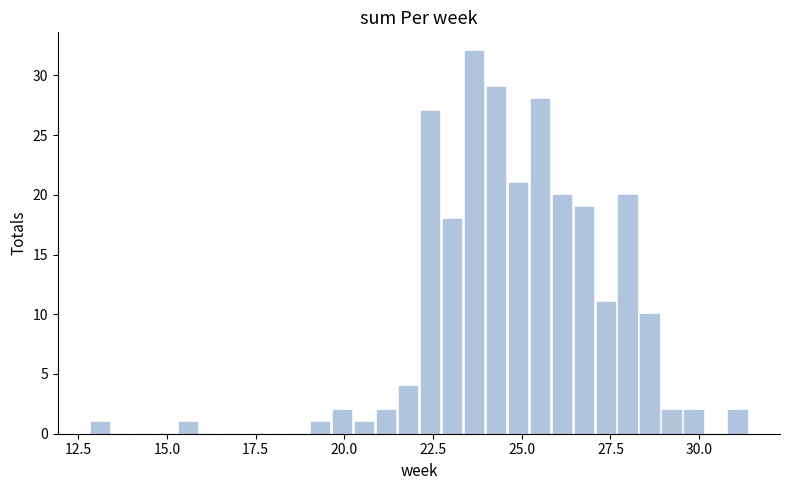

Read against the x-axis, roughly where is the centre of the tallest bar?

23.5